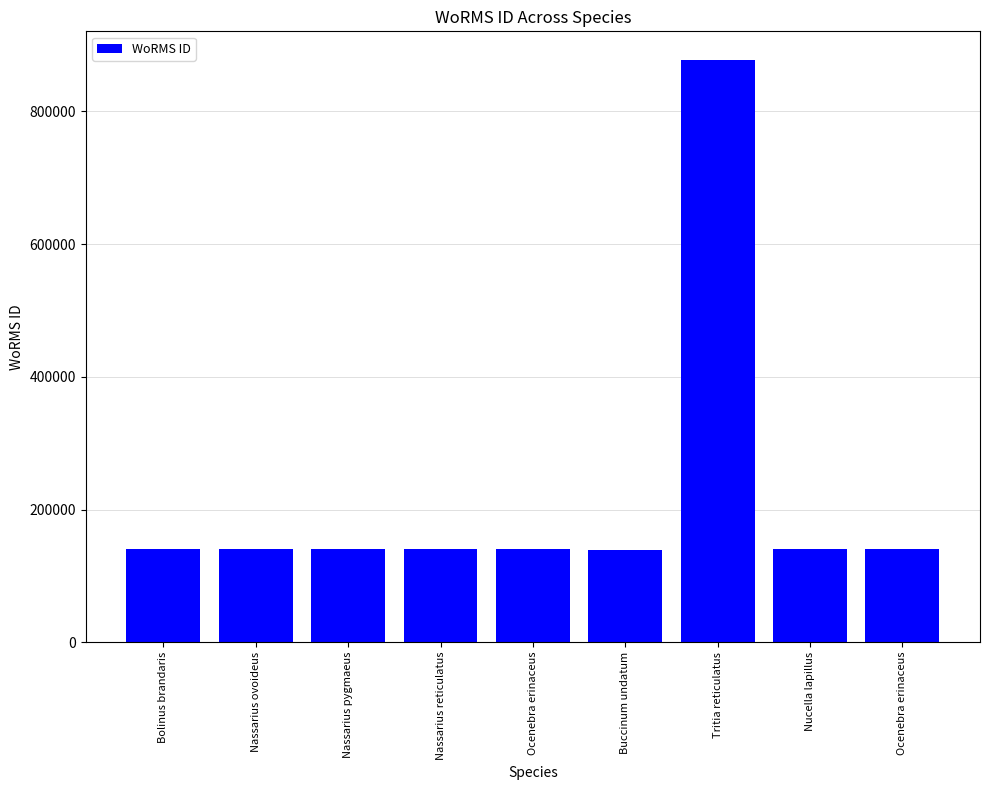

What is the average value?

222093